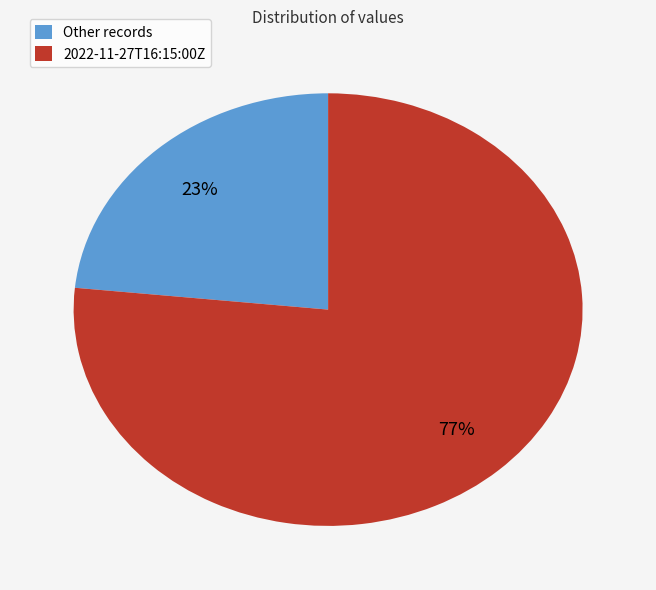

To the nearest percent, what percentage of the pie is Other records?

23%